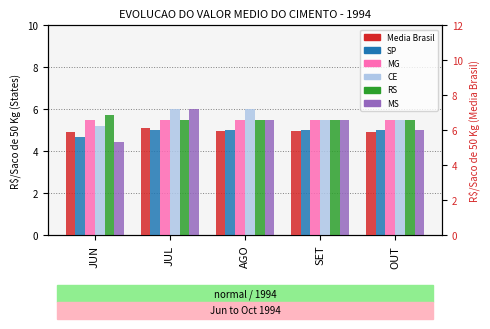

Between JUL and OUT, which is larger?

JUL